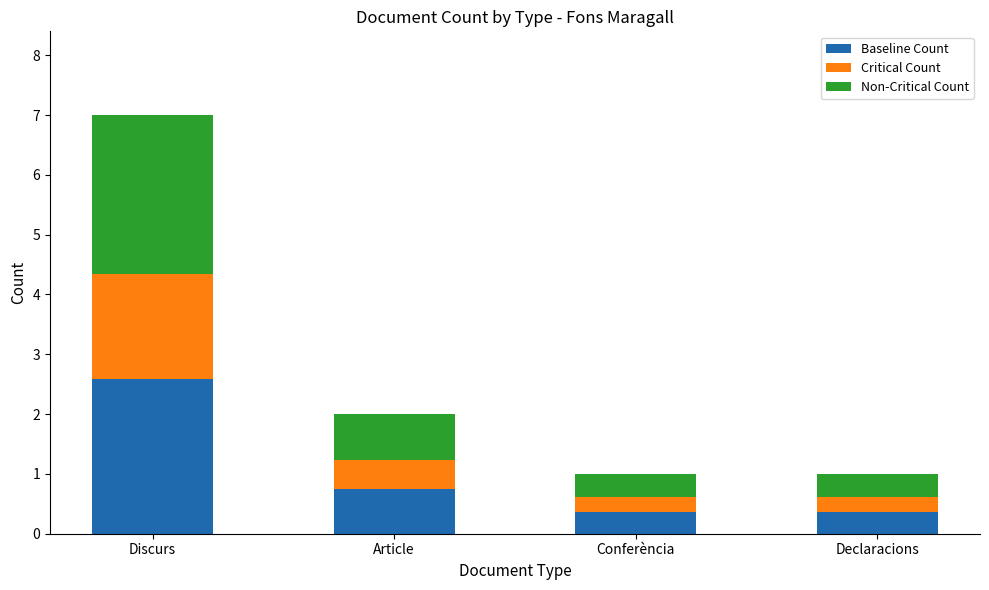

What is the difference between the Baseline Count values at Declaracions and Discurs?

2.2